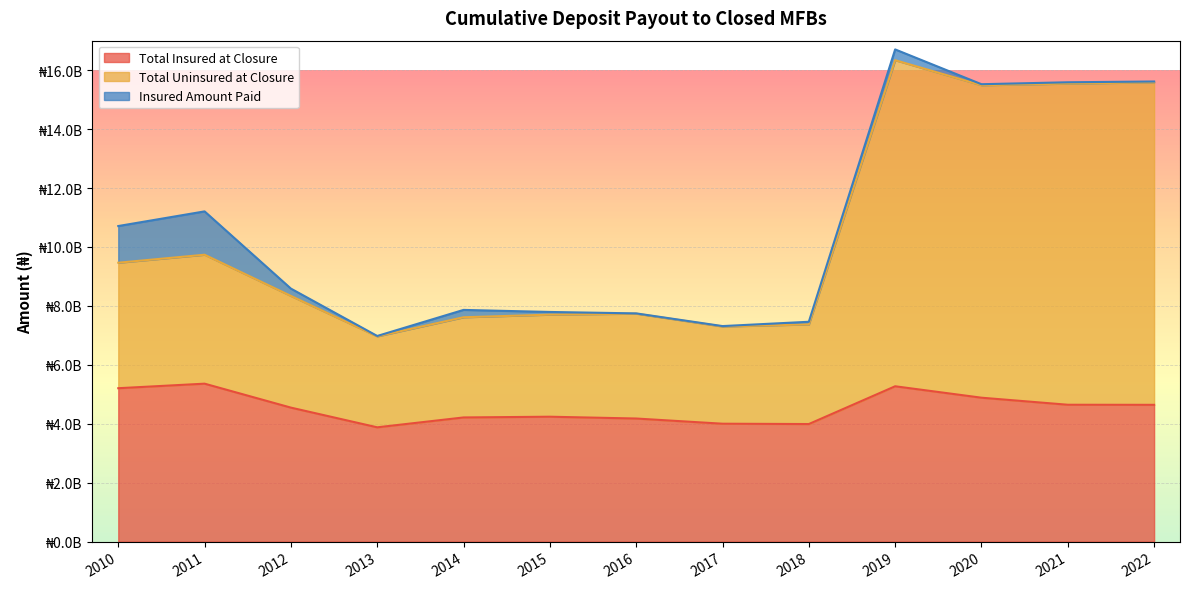

What are all the series names shown in the legend?

Total Insured at Closure, Total Uninsured at Closure, Insured Amount Paid